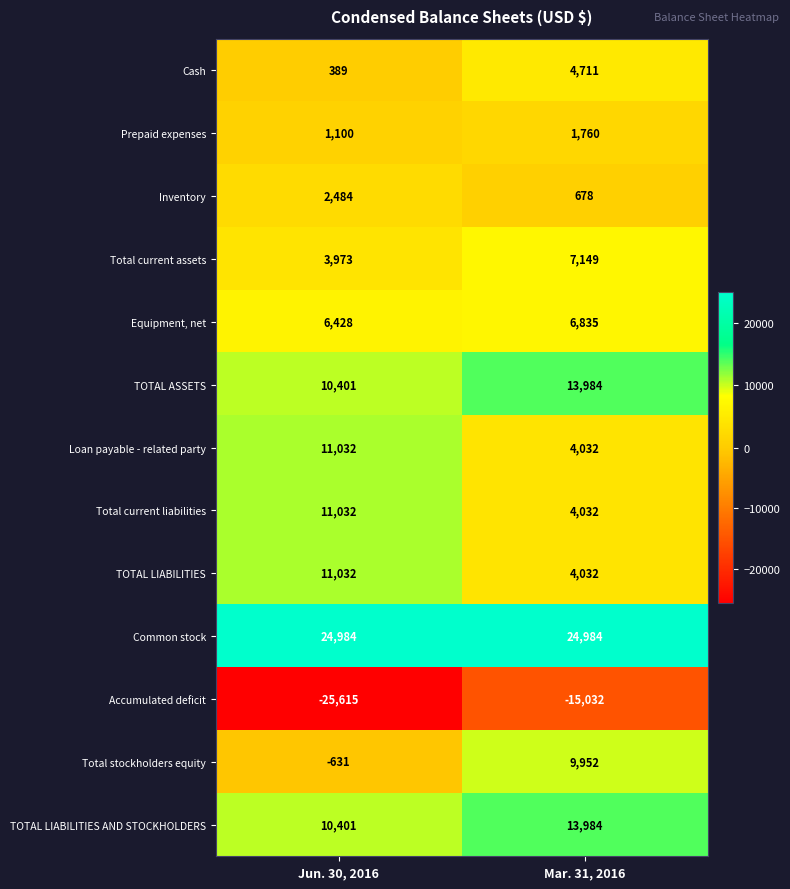

What is the difference between the maximum and minimum values in the TOTAL ASSETS series?

3583